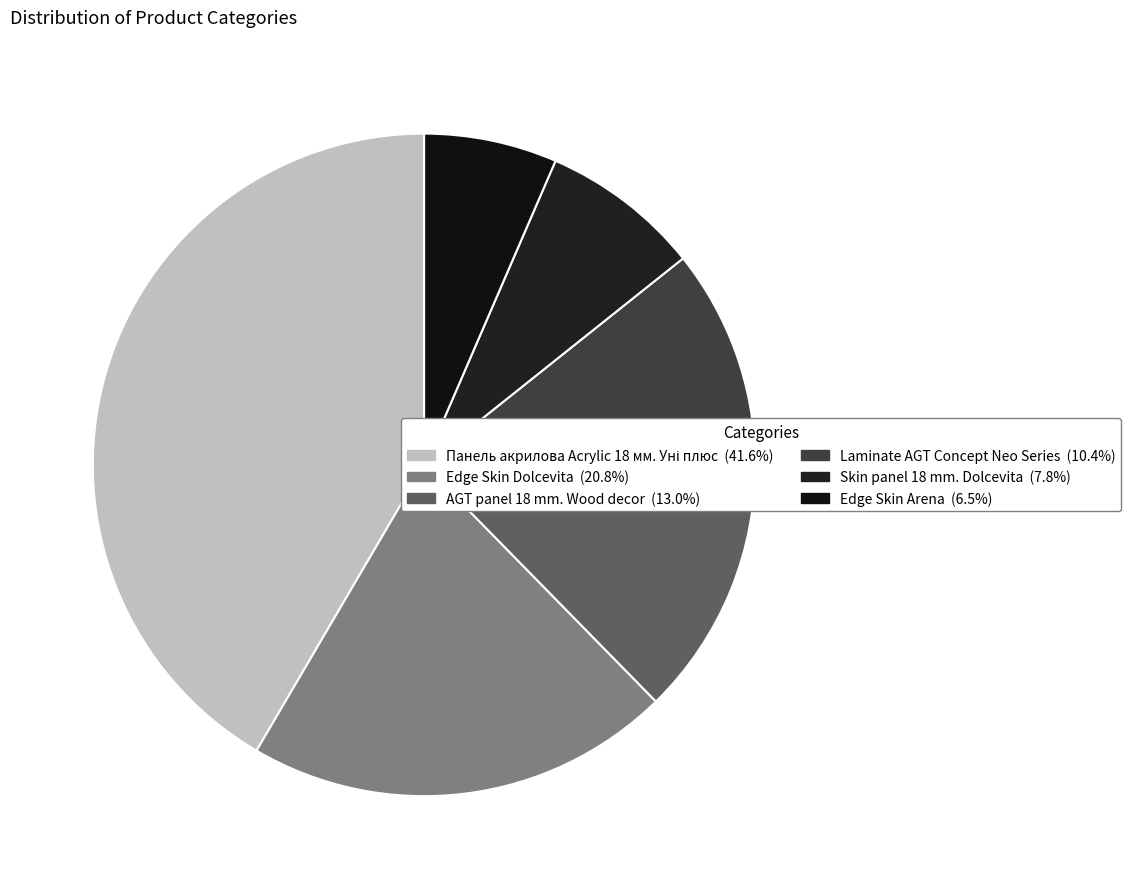

True or false: Edge Skin Arena accounts for 20% of the total.

False